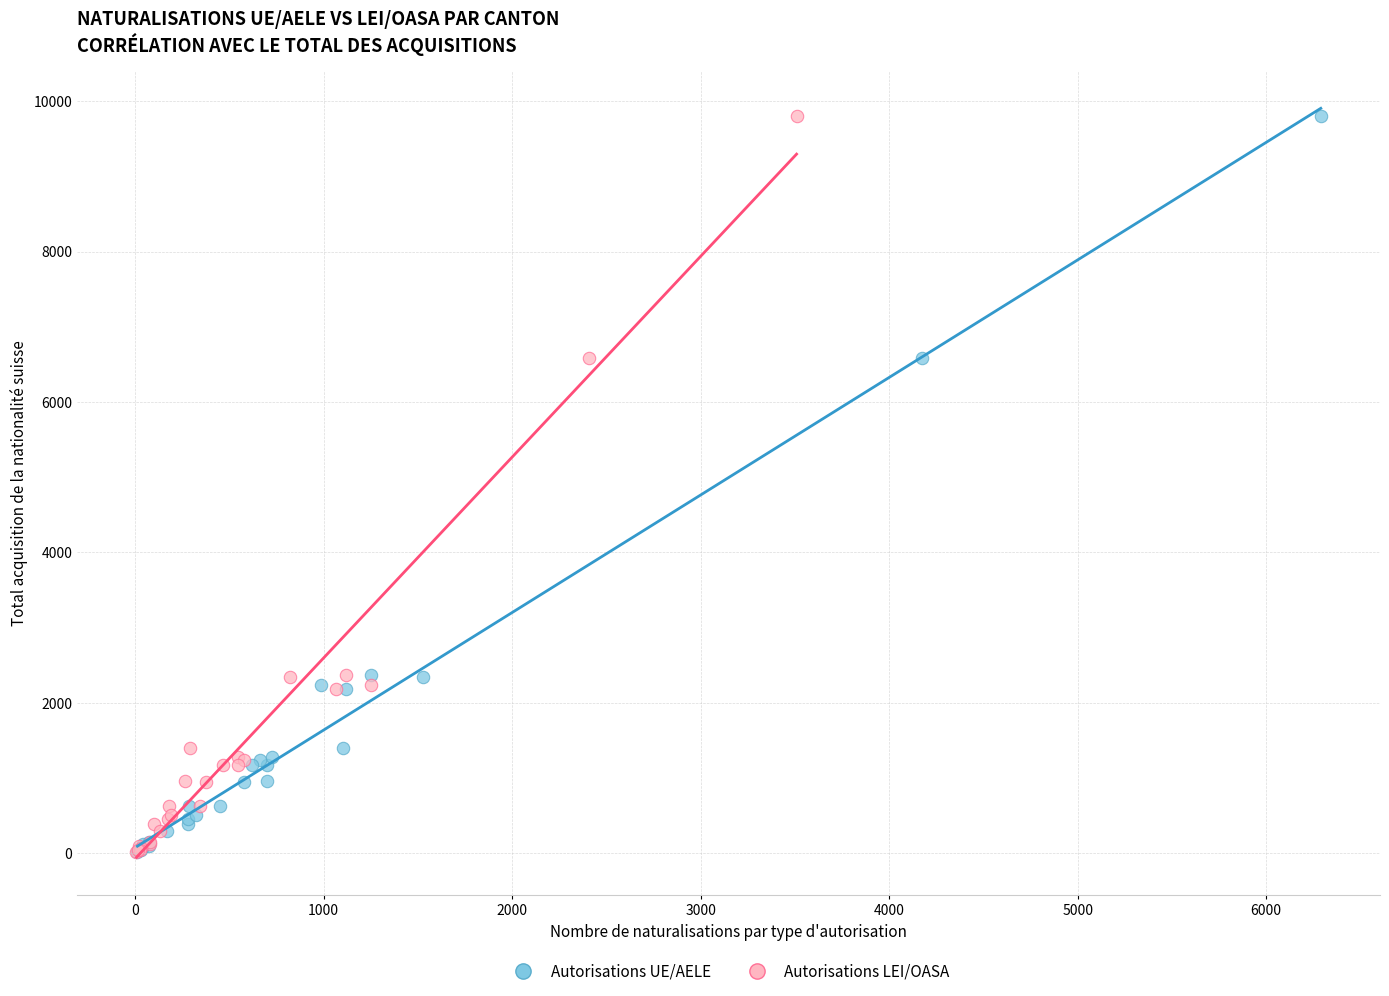

What are all the series names shown in the legend?

Autorisations UE/AELE, Autorisations LEI/OASA